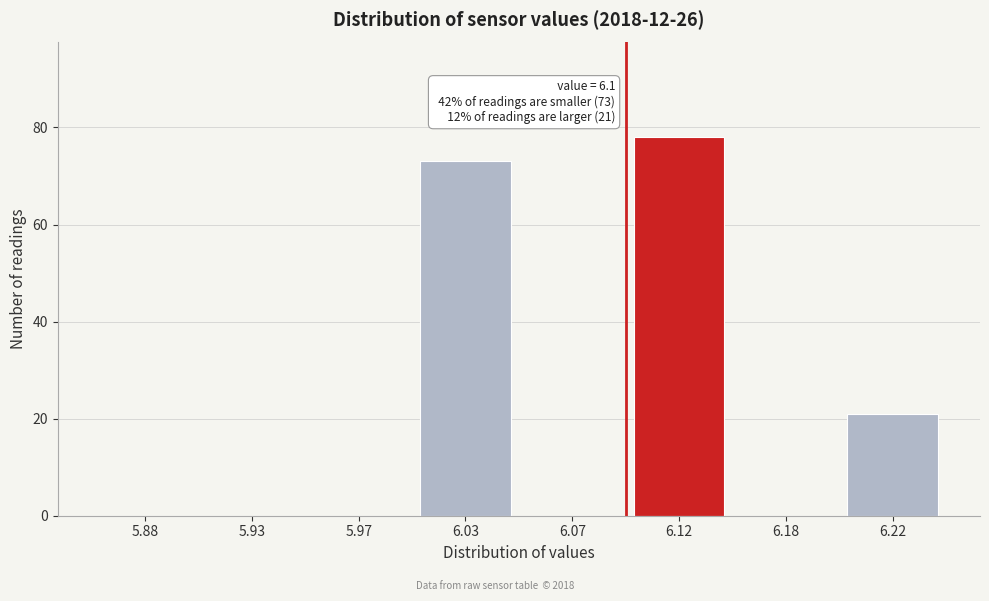

Reading left to right, what are all the values shown in this chart?

5.88=0	5.93=0	5.97=0	6.03=73	6.07=0	6.12=78	6.18=0	6.22=21